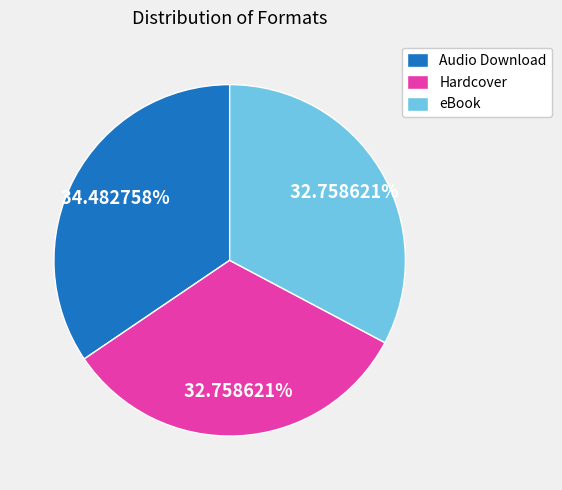

To the nearest percent, what portion does Audio Download represent?

34%